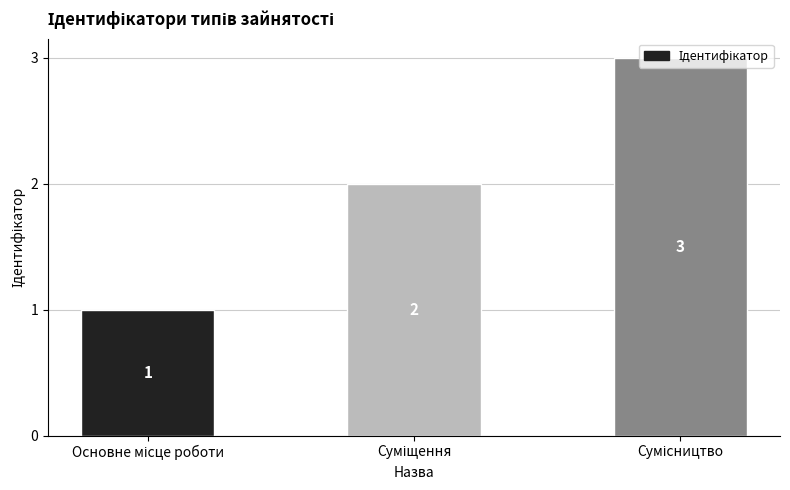

What is the maximum value shown in the chart?

3